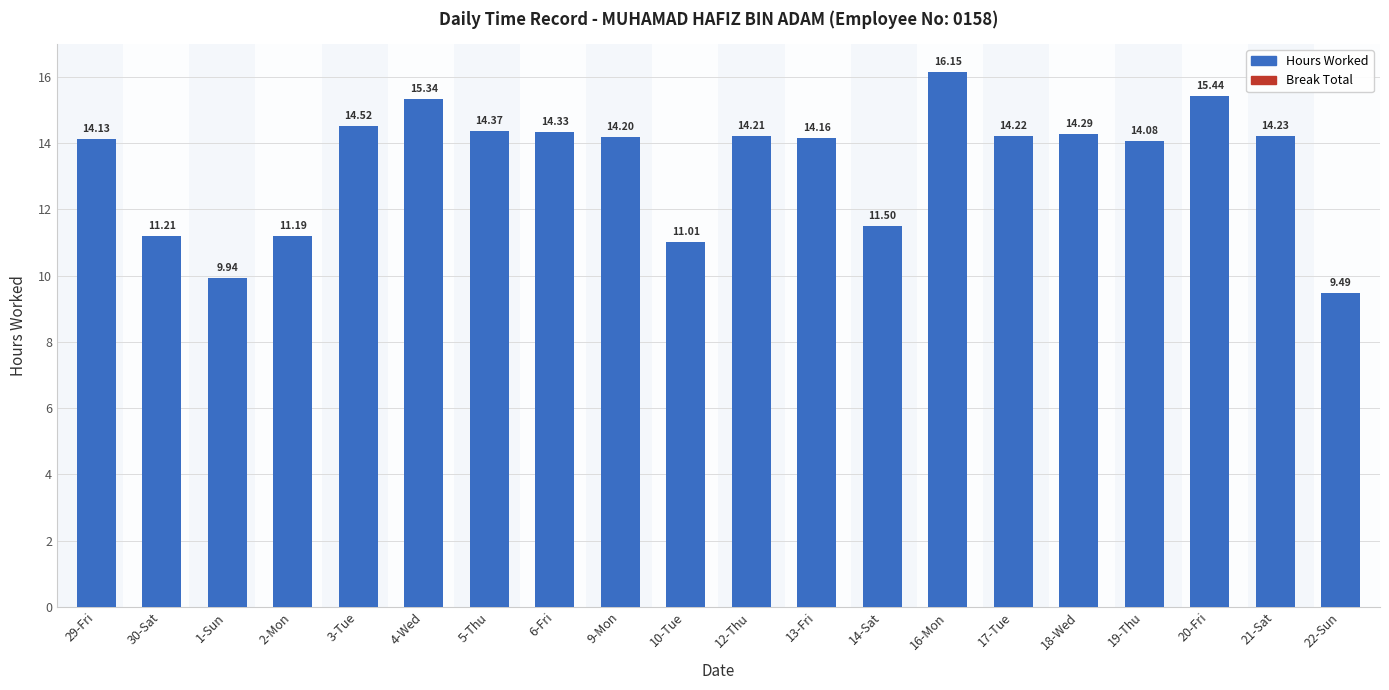

How many bars are there in total?

20